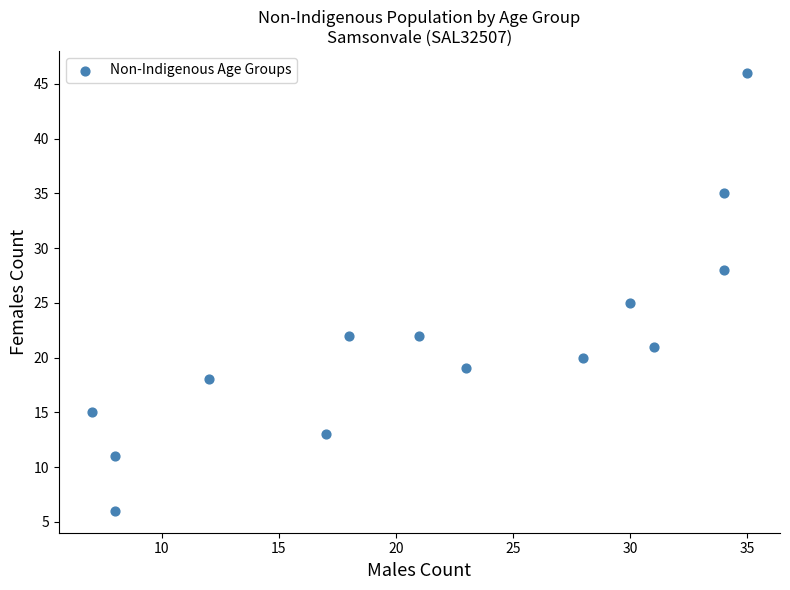

What Y value in the scatter plot is closest to 26?

25